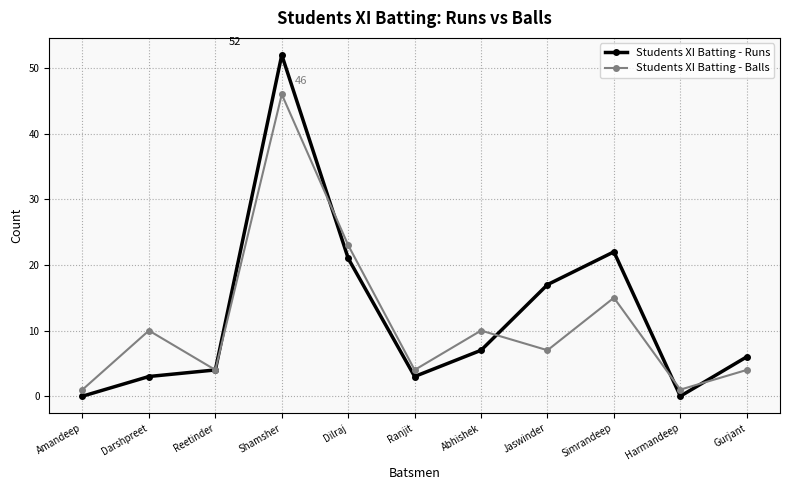

The value of Students XI Batting - Balls at Abhishek is 15. True or false?

False